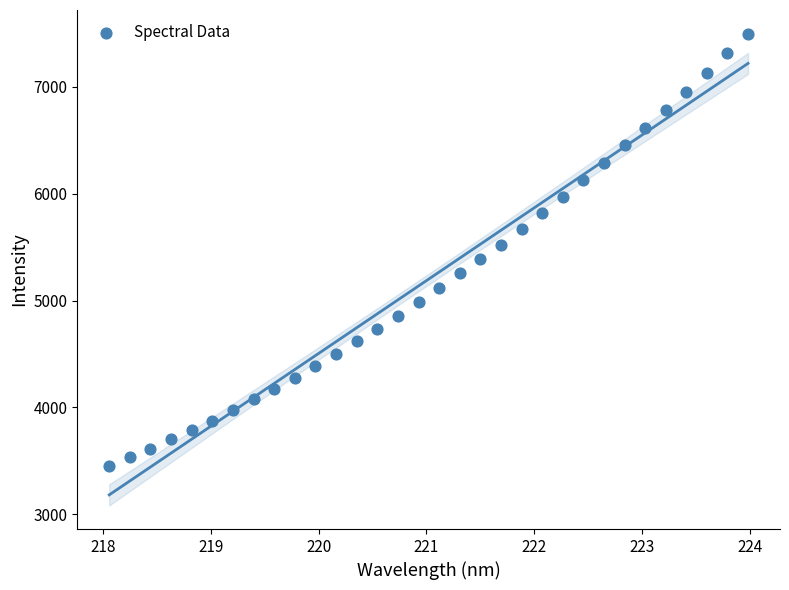

What is the range of Y values (max minus min)?

4047.1